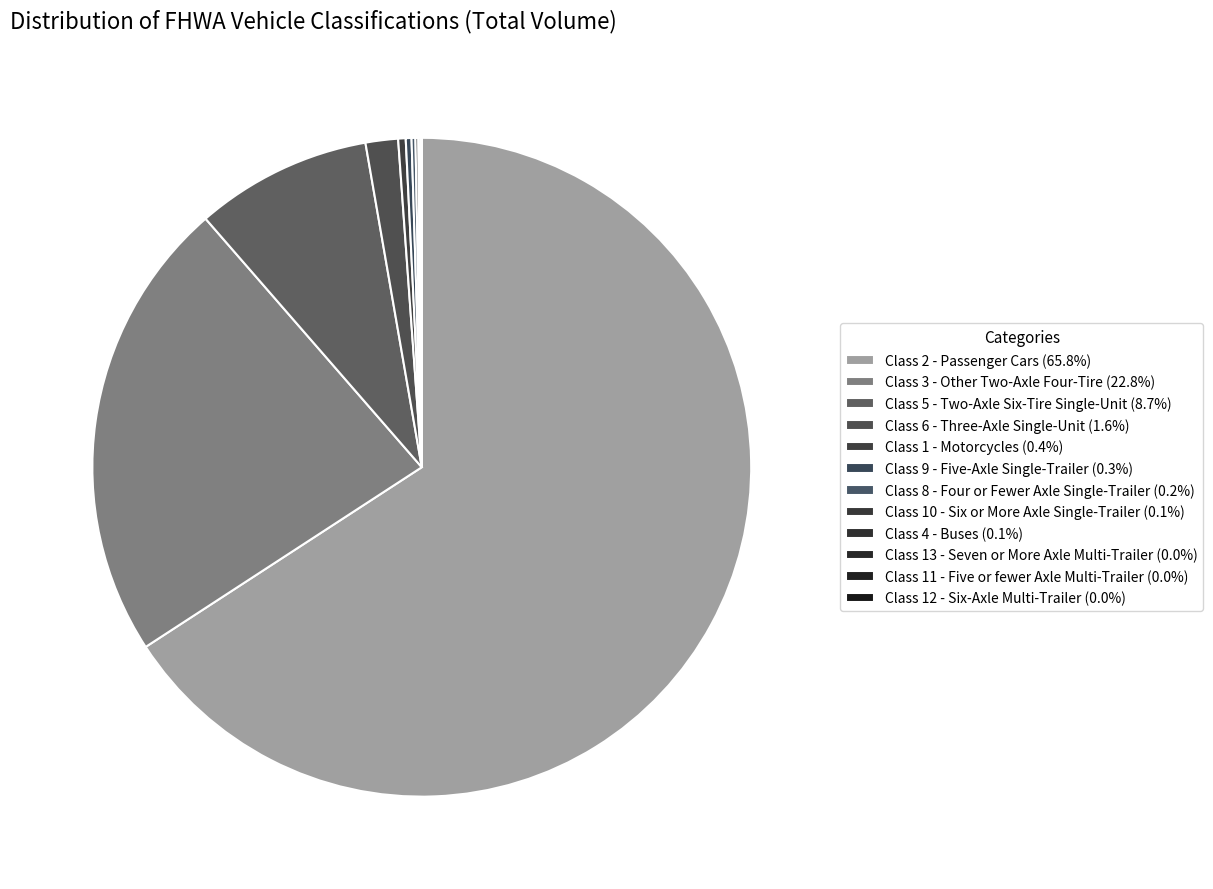

To the nearest percent, what is the difference between the largest and smallest slice percentages?

66%